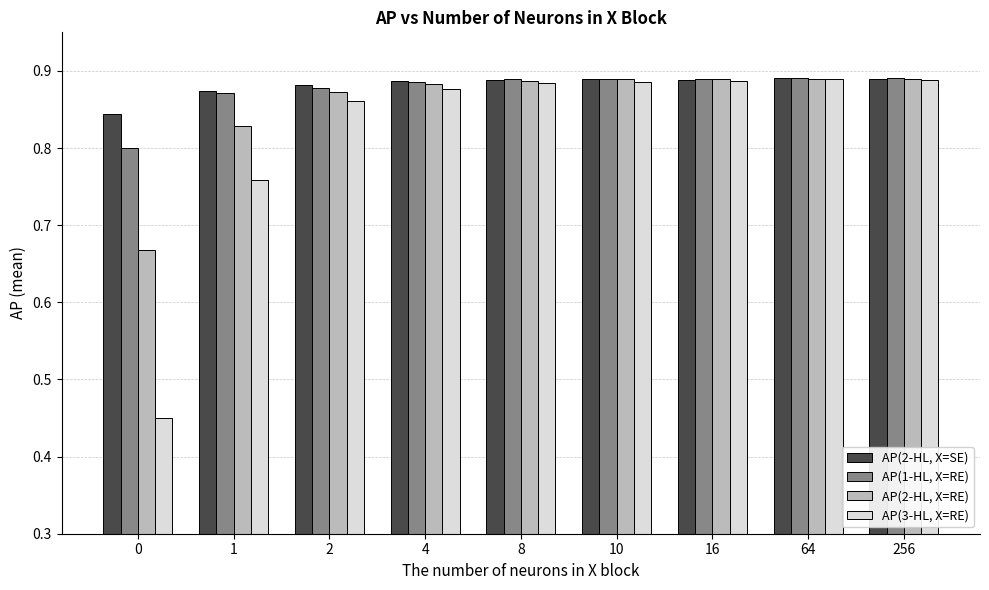

List the series in order of their peak value, lowest first.

AP(2-HL, X=RE), AP(3-HL, X=RE), AP(2-HL, X=SE), AP(1-HL, X=RE)